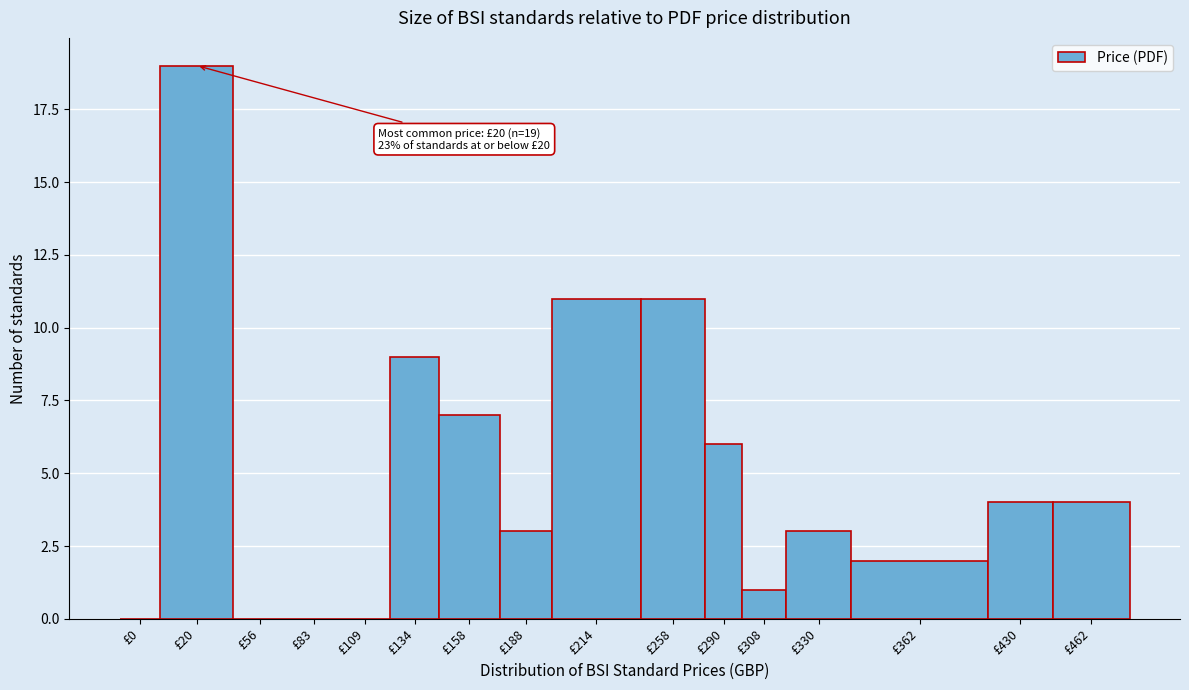

Reading left to right, list all the values displayed in this chart.

£0=0	£20=19	£56=0	£83=0	£109=0	£134=9	£158=7	£188=3	£214=11	£258=11	£290=6	£308=1	£330=3	£362=2	£430=4	£462=4